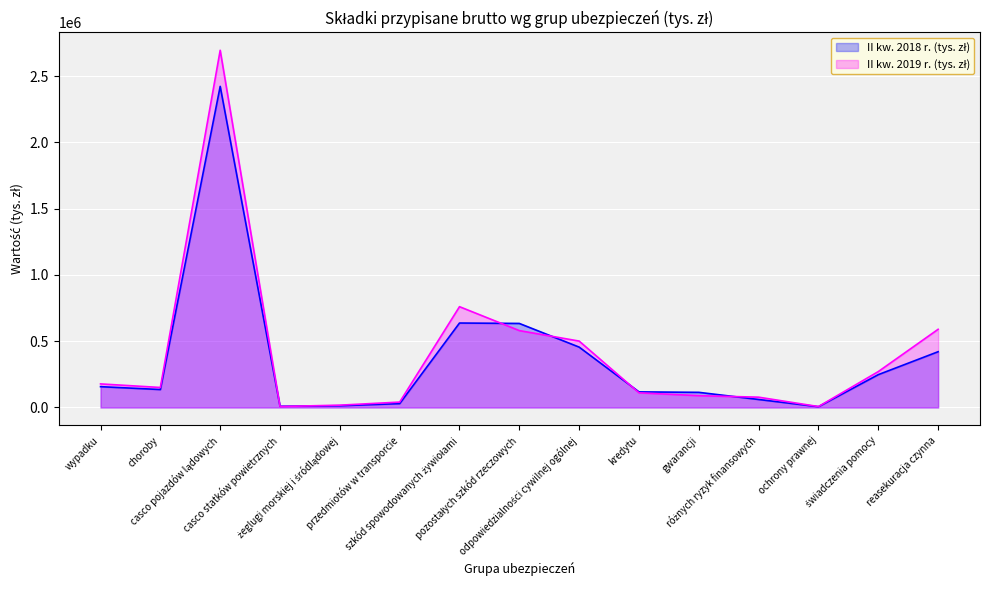

What is the greatest value displayed?

2696041